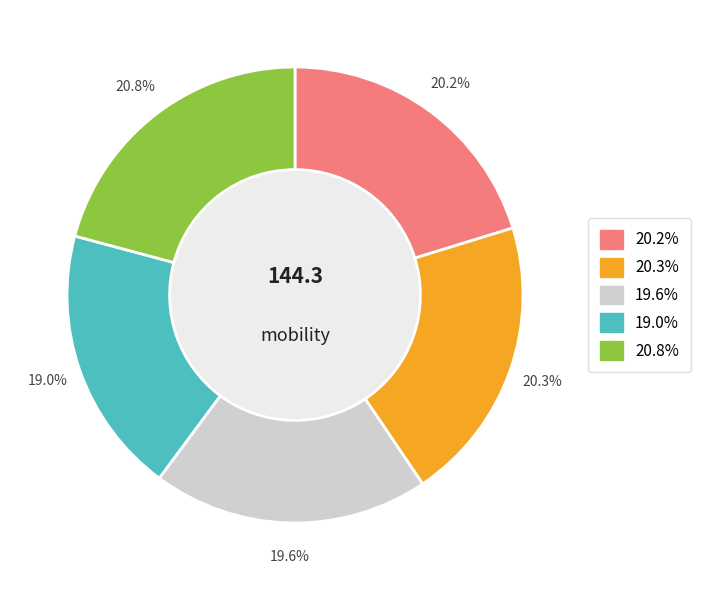

Does any single category account for the majority?

No